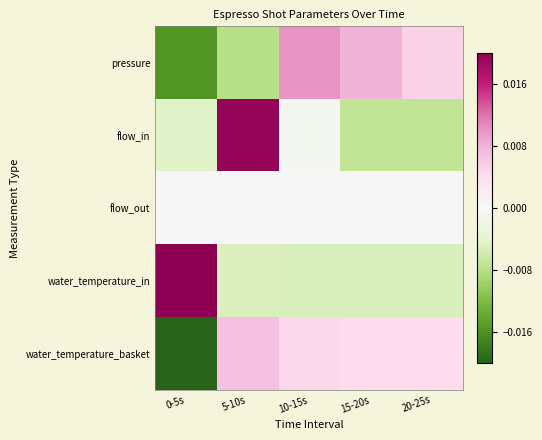

How many data points does each series have?

5